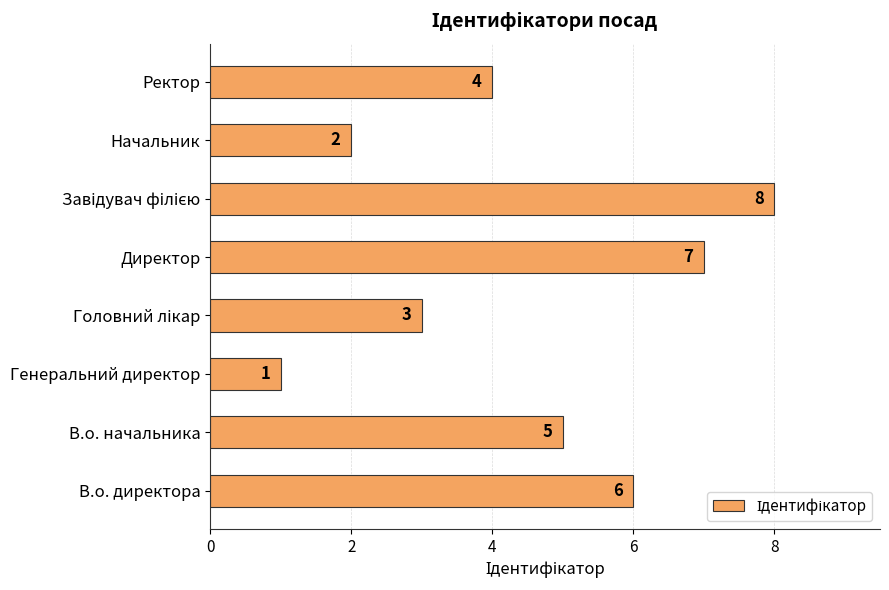

What is the difference between the values at Начальник and Директор?

5